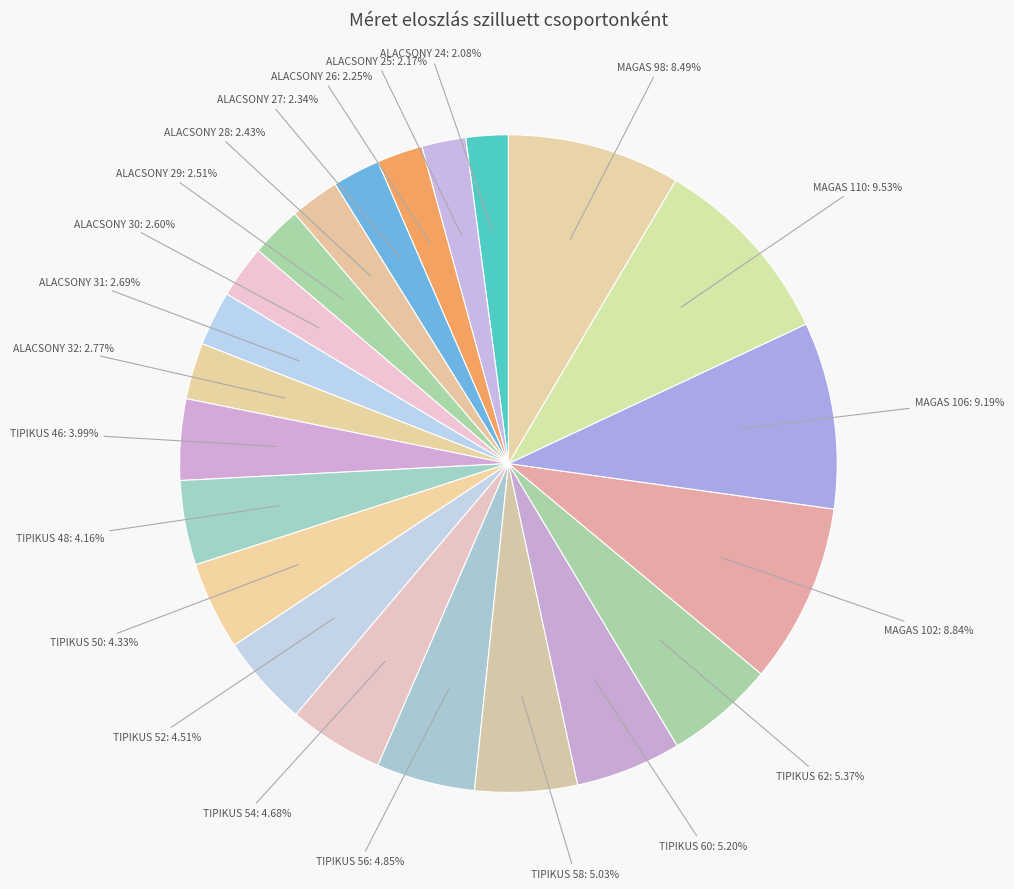

Which category has the biggest portion of the pie?

MAGAS 110